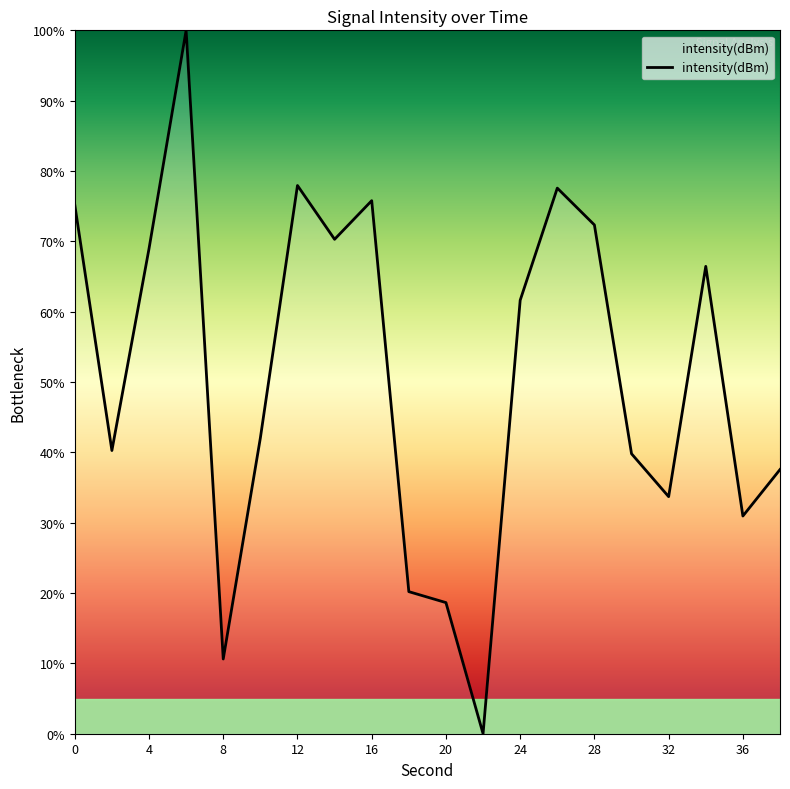

What is the difference between the maximum and minimum values?

100.0